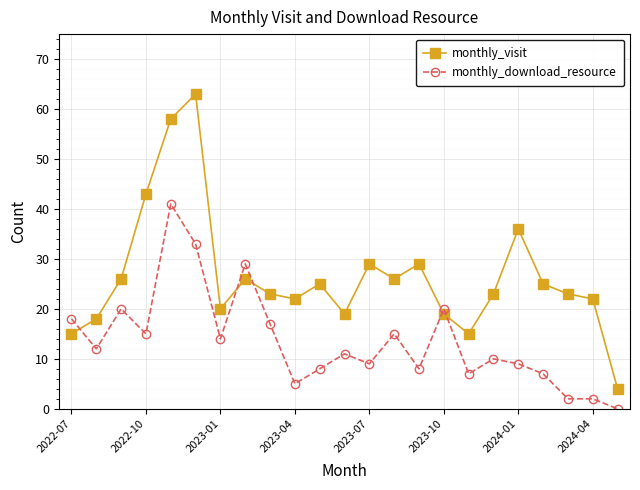

After their last crossing, which series has the higher values: monthly_download_resource or monthly_visit?

monthly_visit